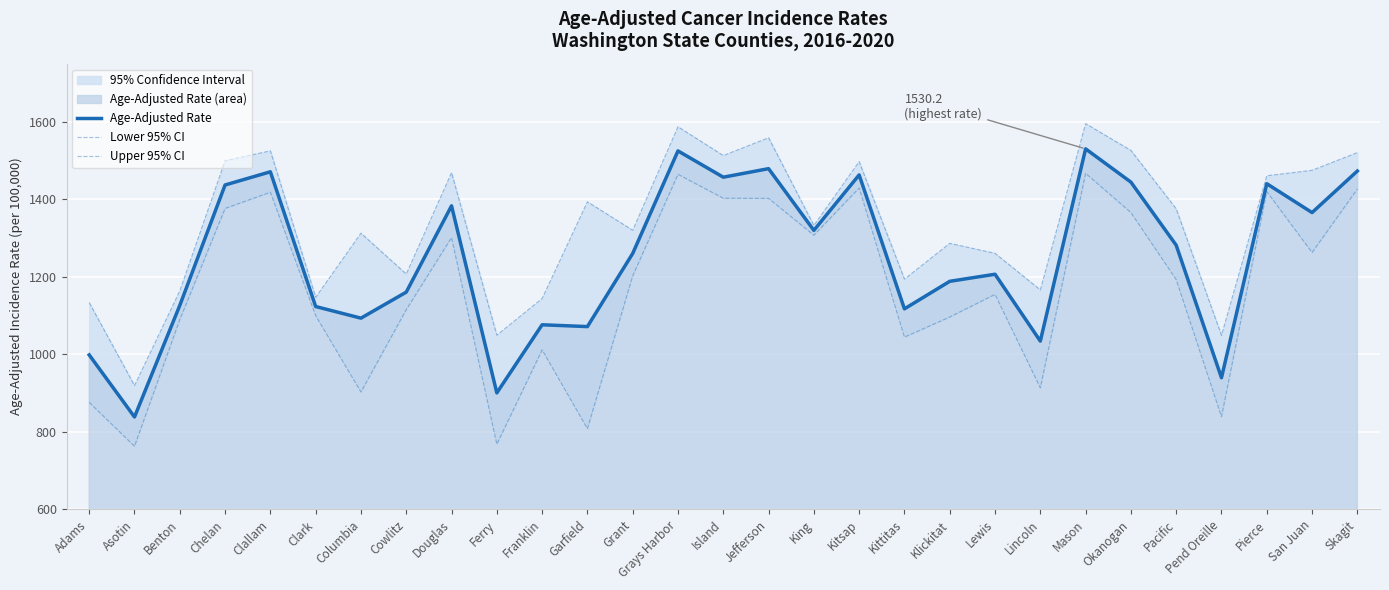

What is the difference between the highest and lowest values at Franklin?

132.5